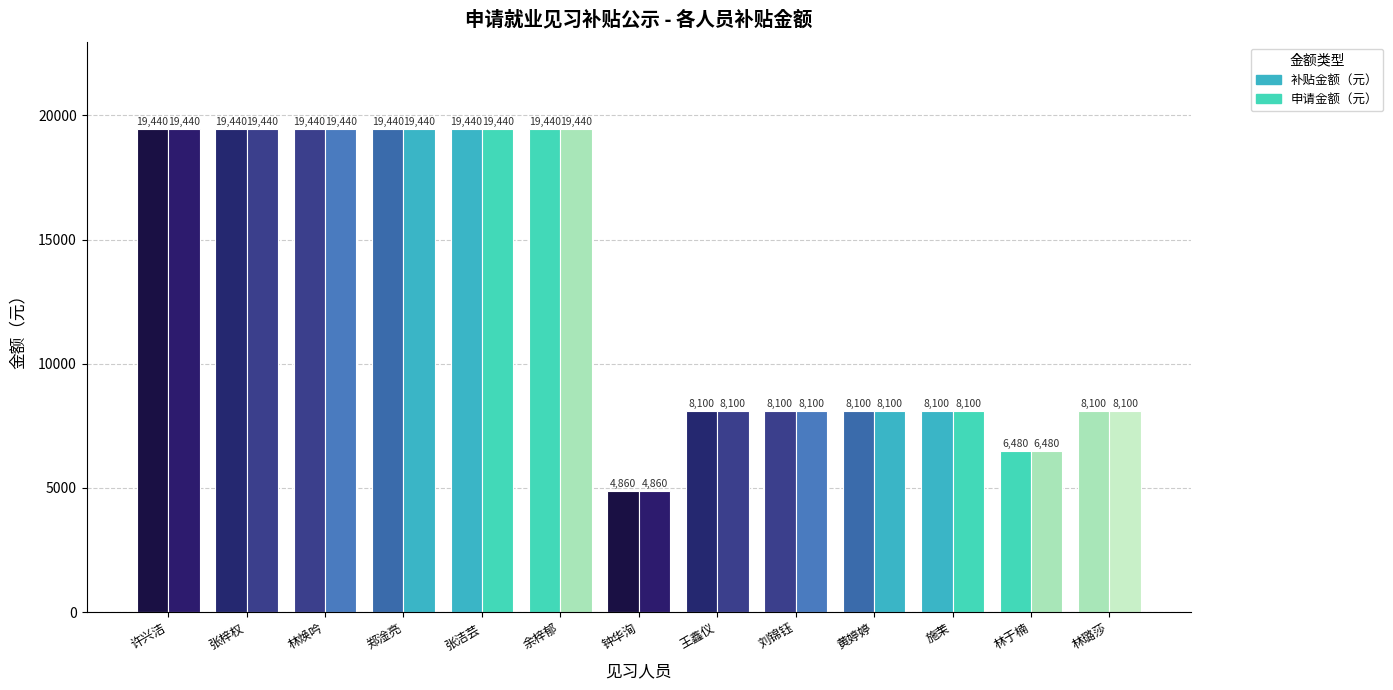

What is the lowest value of the 补贴金额（元） series?

4860